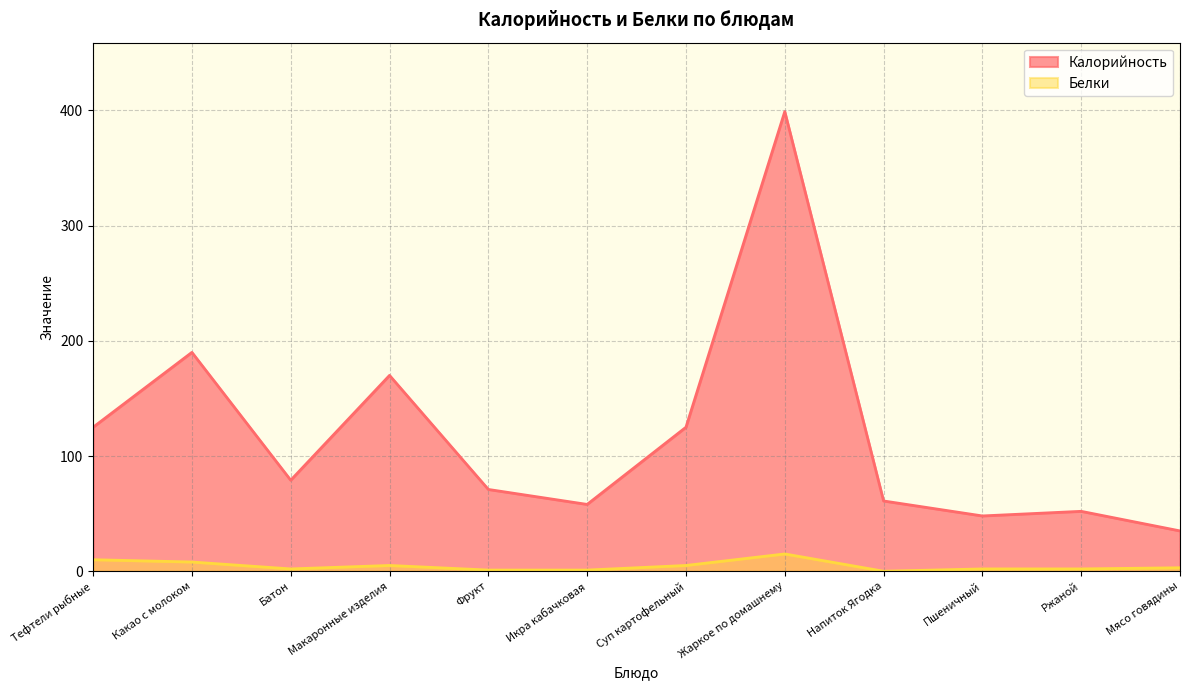

Rank the series by their maximum value, from lowest to highest.

Белки, Калорийность